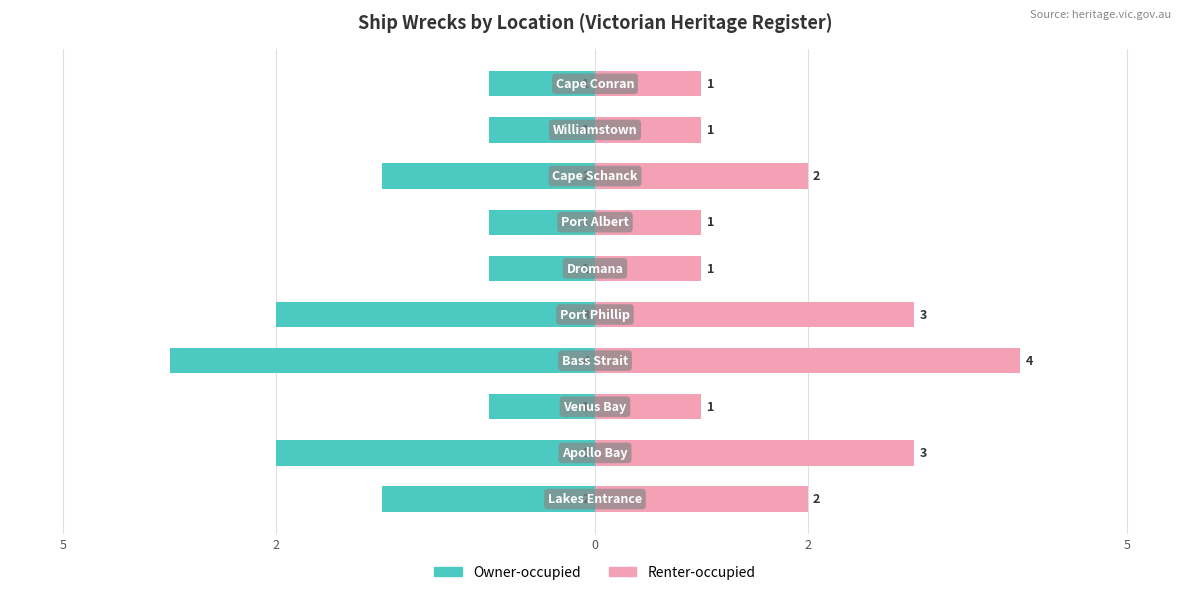

Reading left to right, list all the values displayed in this chart.

Owner-occupied: -2	-3	-1	-4	-3	-1	-1	-2	-1	-1
Renter-occupied: 2	3	1	4	3	1	1	2	1	1